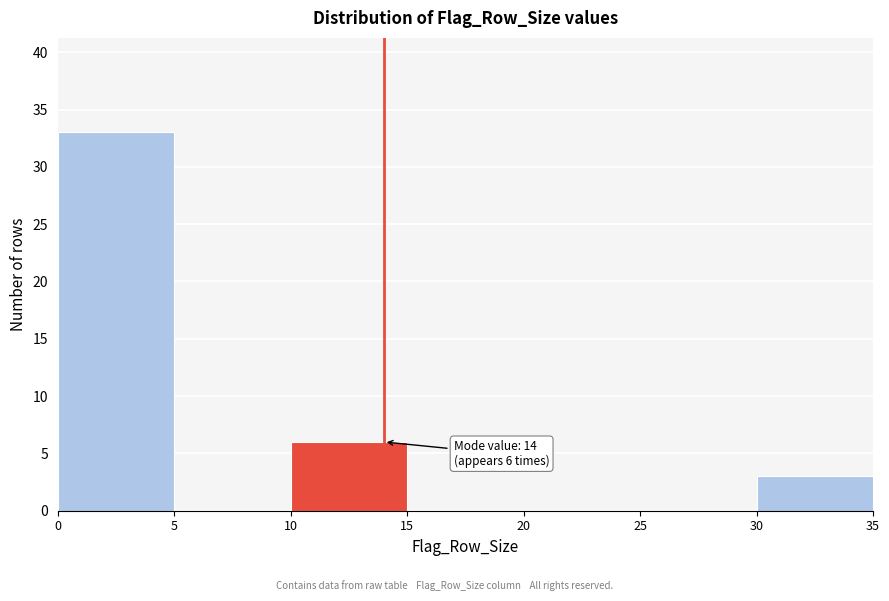

Over which range of the x-axis is the bar tallest?

0 to 5